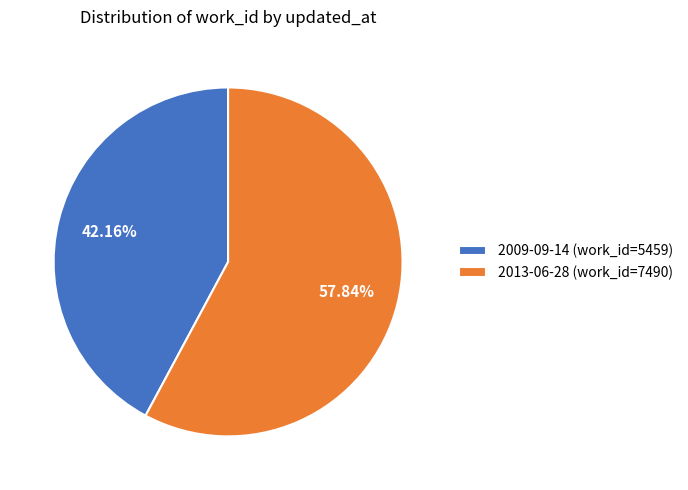

To the nearest percent, what is the difference between the 2009-09-14 and 2013-06-28 slice percentages?

16%